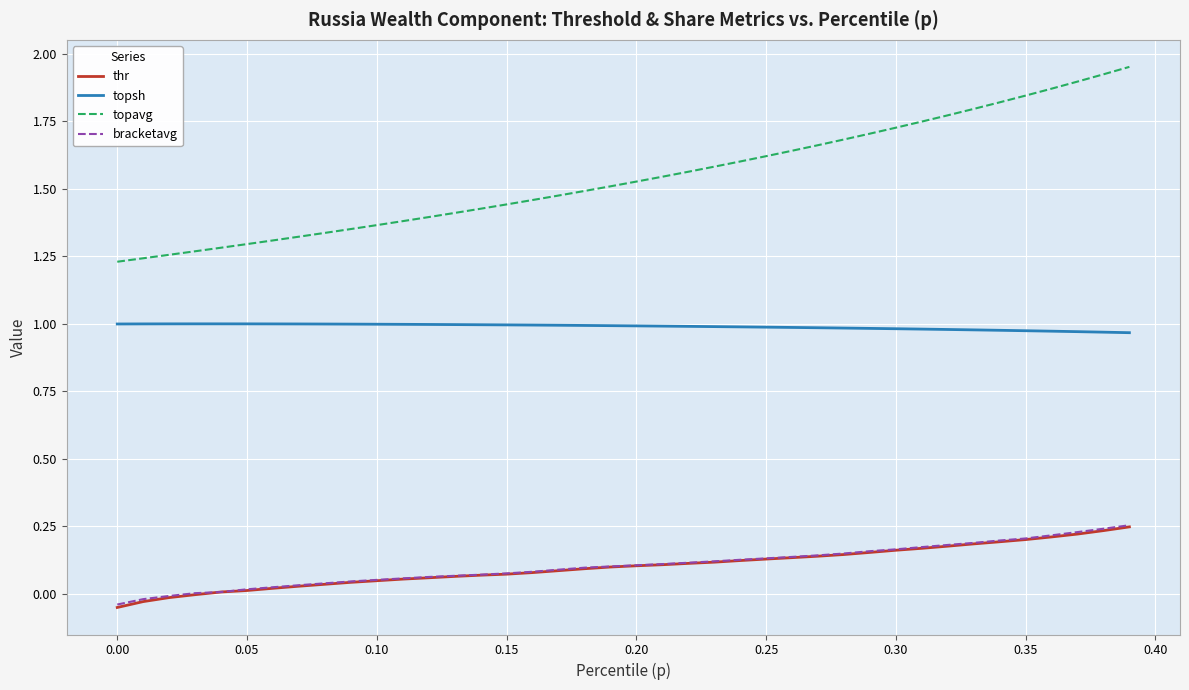

Which series has the largest range (max minus min)?

topavg